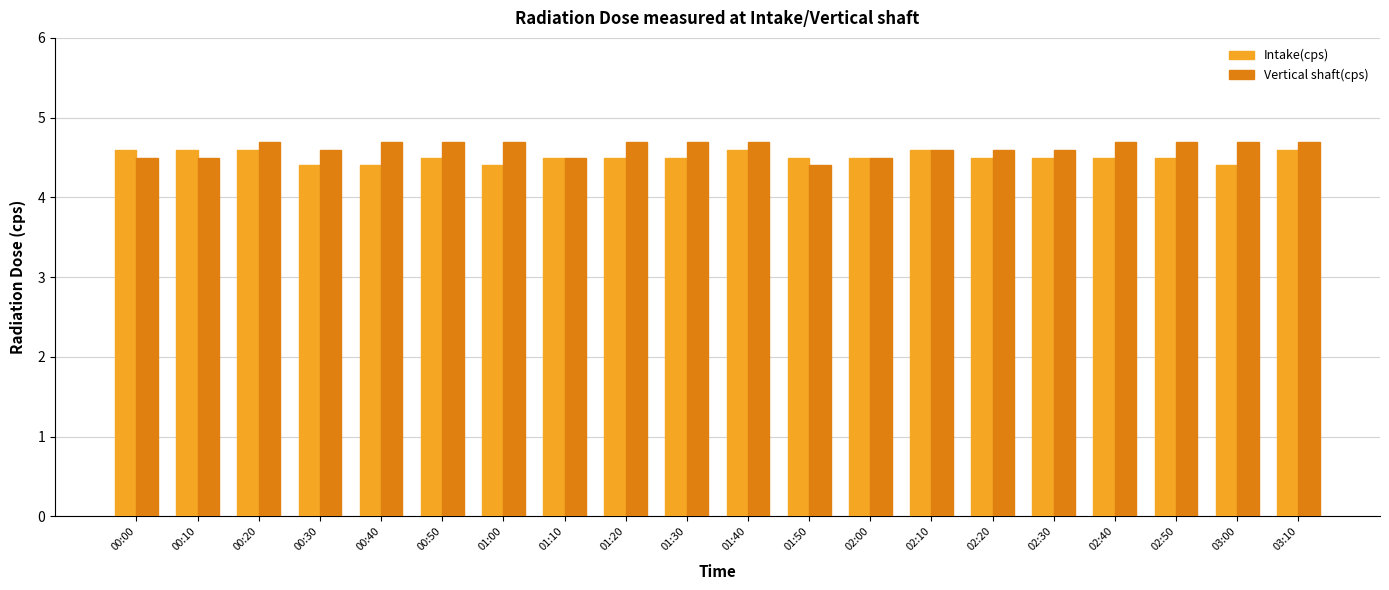

What is the maximum value shown in the chart?

4.7